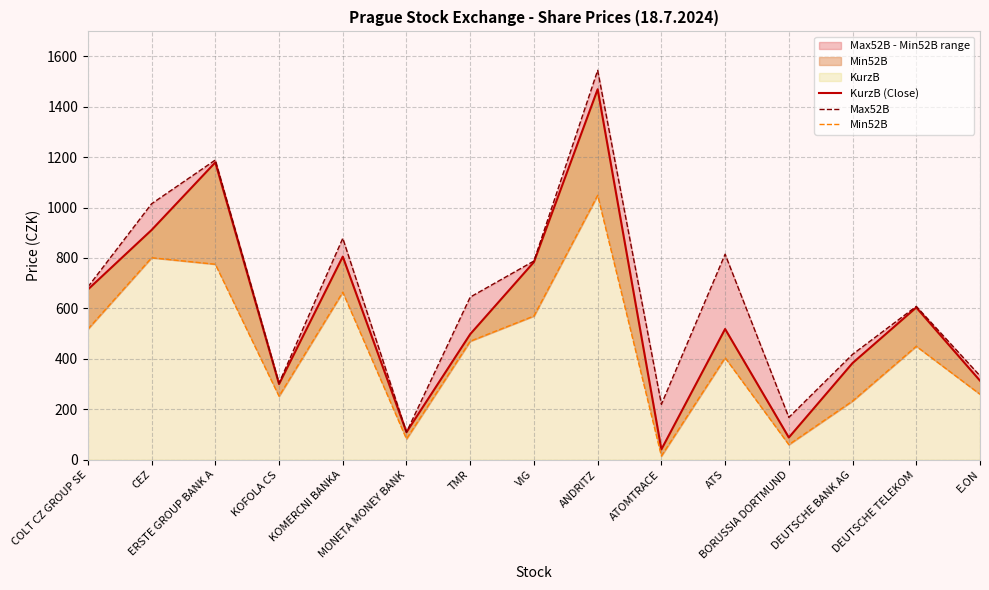

Does the chart have visible grid lines?

Yes